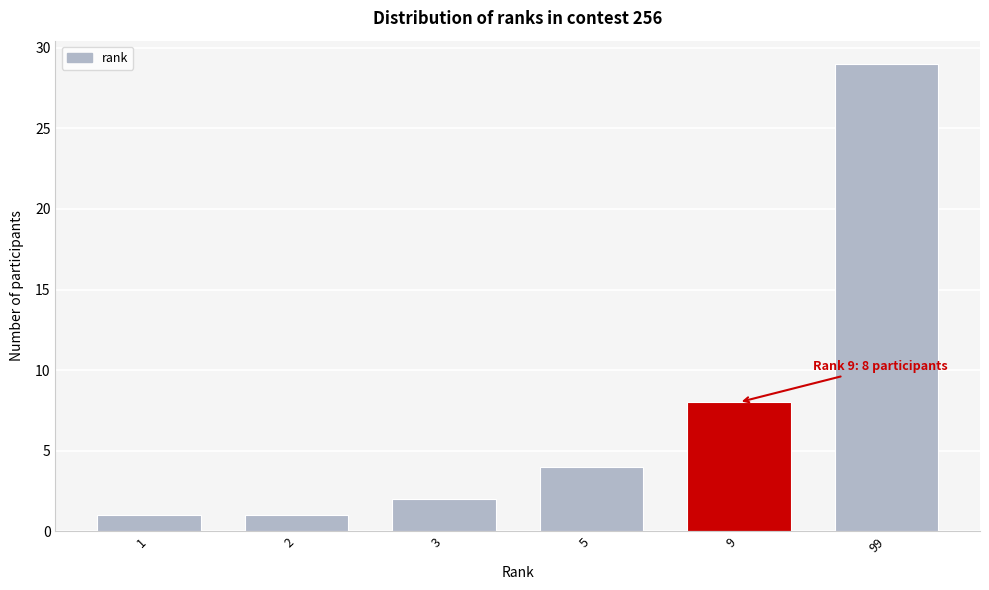

Reading left to right, list all the values displayed in this chart.

1	1	2	4	8	29